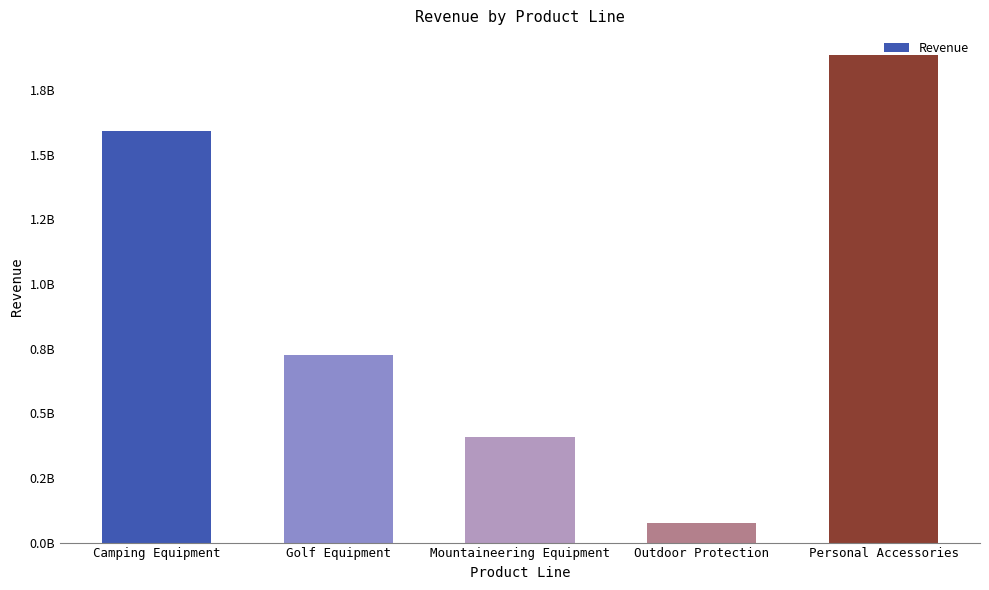

Does the chart contain any negative values?

No